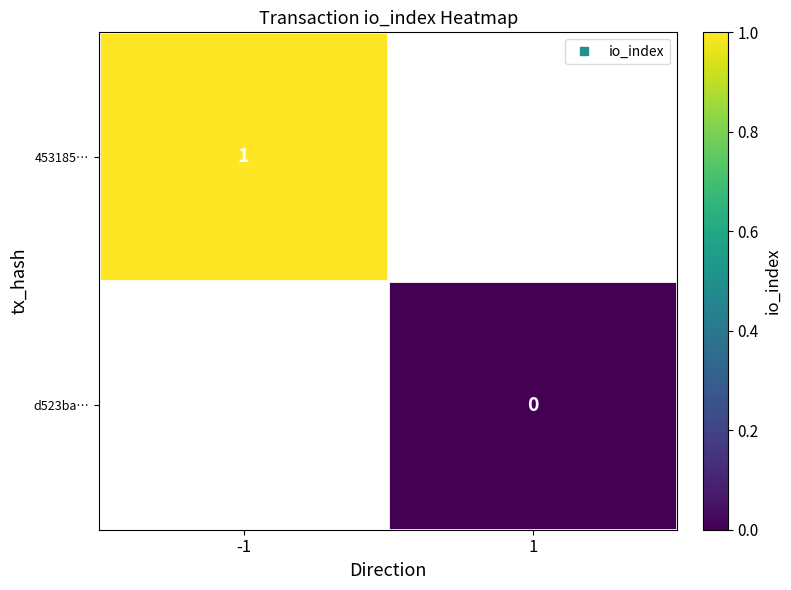

Rank the series at 1 from highest to lowest value.

453185…, d523ba…